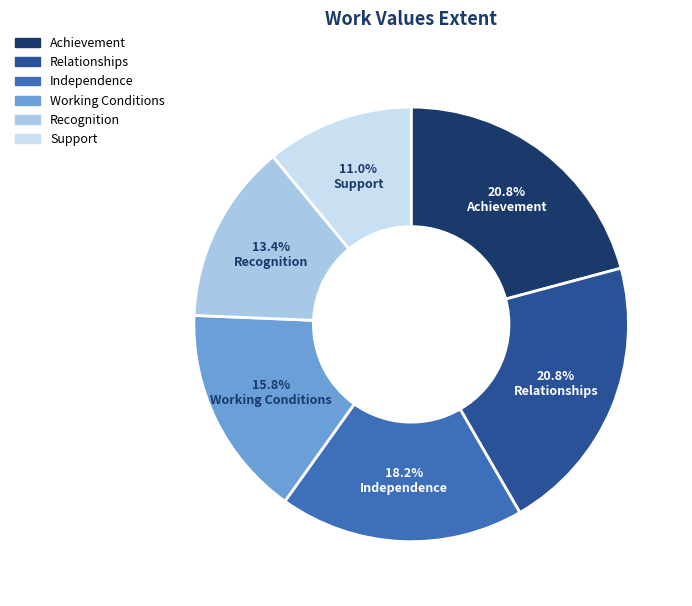

Count the number of slices in the pie.

6